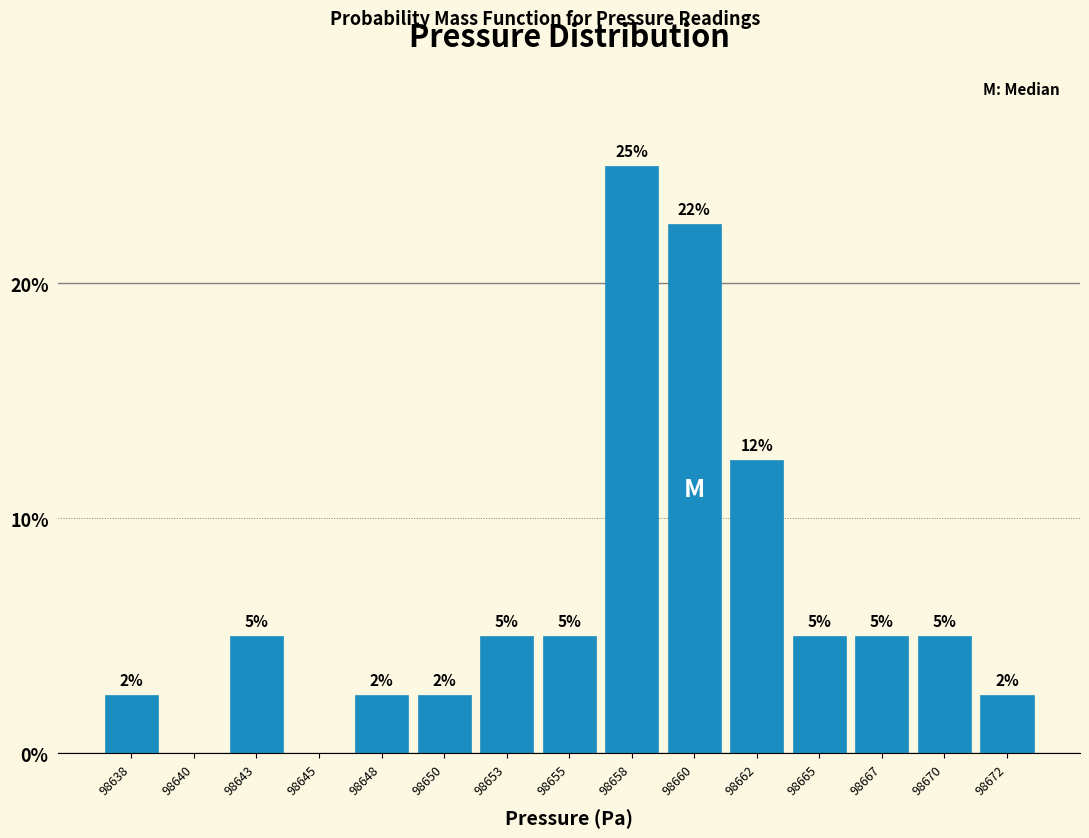

The value at 98670 is 5.0. True or false?

True